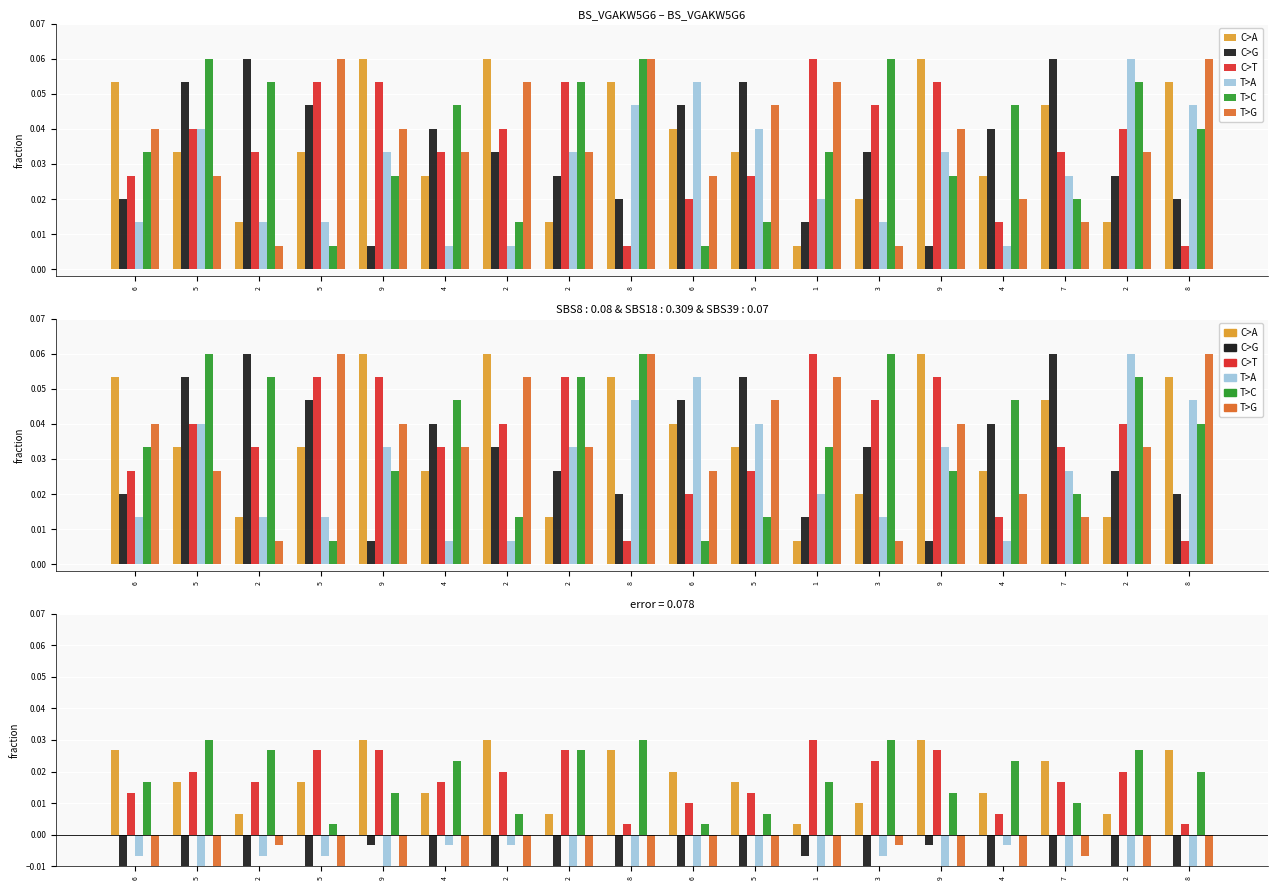

At 6, list the series in order from largest to smallest.

C>A, T>C, C>T, T>A, C>G, T>G